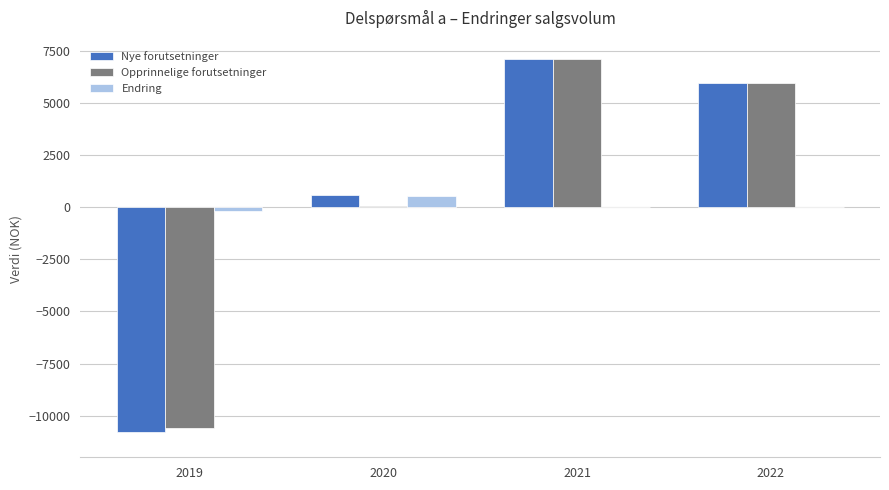

Which series changed the most between 2019 and 2021?

Nye forutsetninger